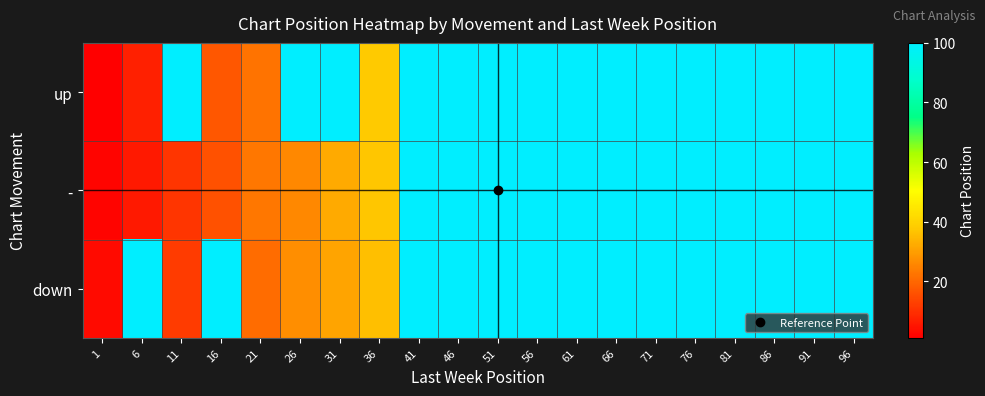

At which category is the sum across all series the highest?

41